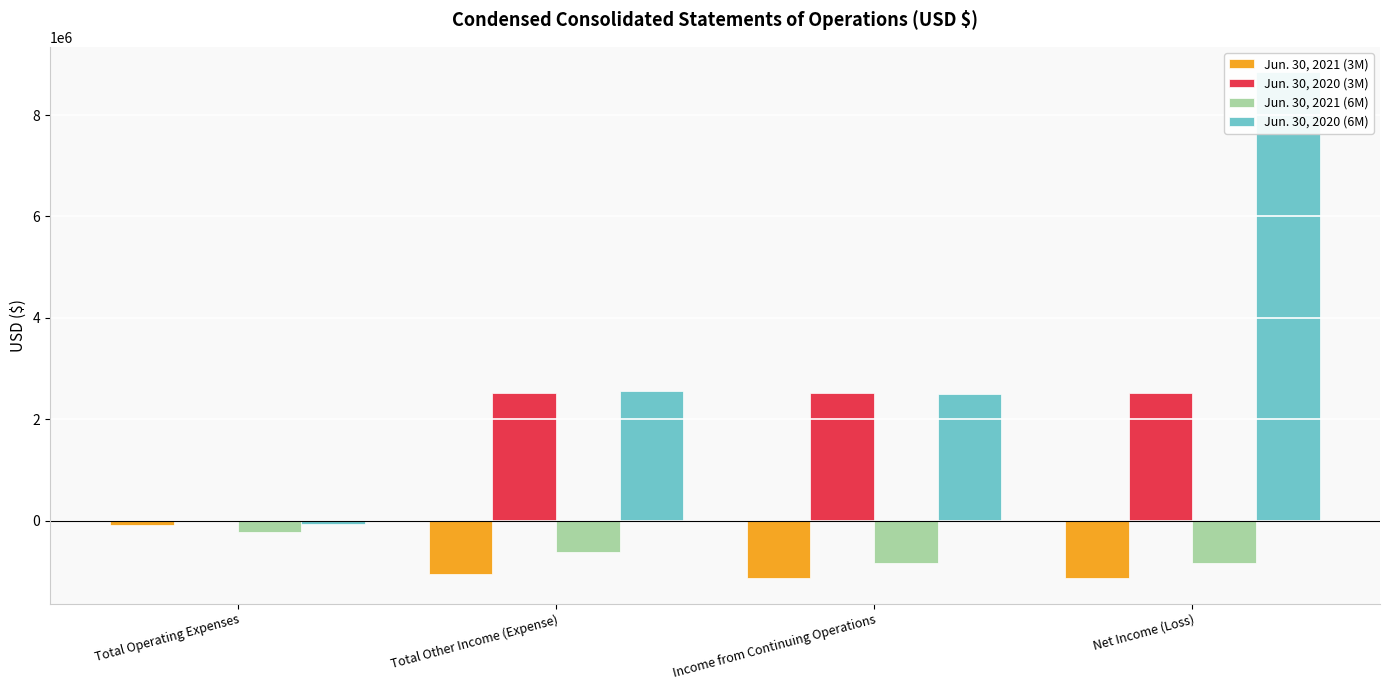

Count the number of data series in this chart.

4